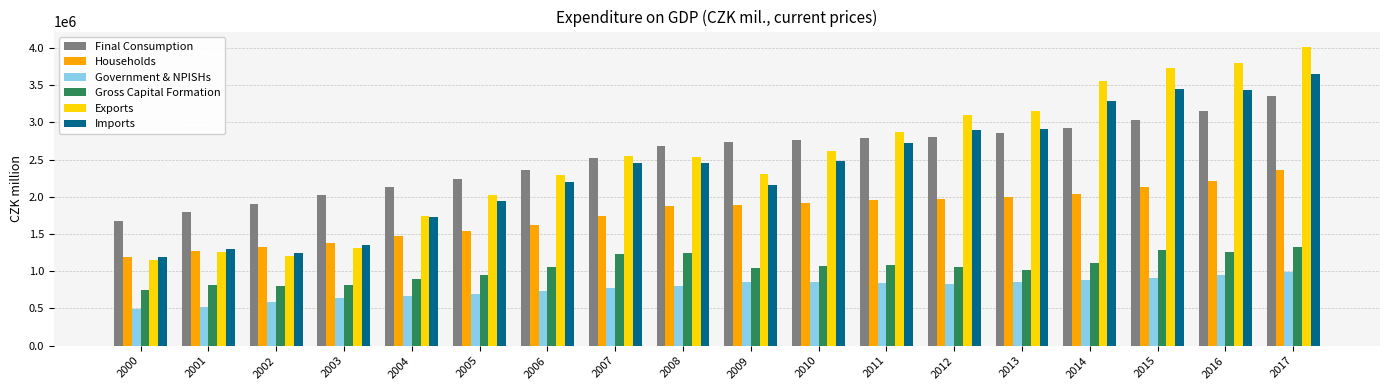

What is the value of the Exports bar at the 9th from the left?

2537501